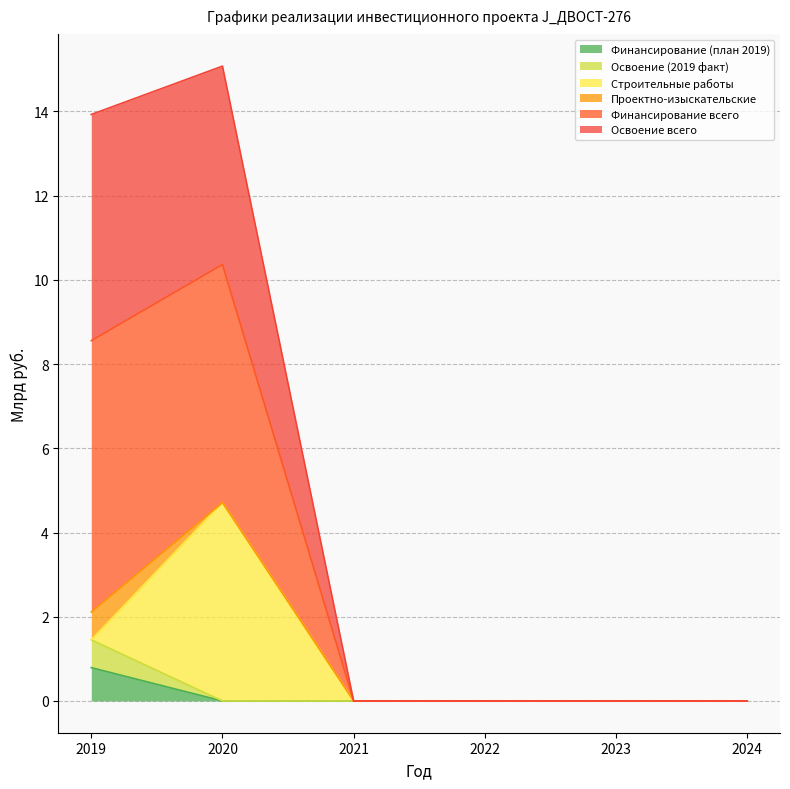

Does the chart have visible grid lines?

Yes